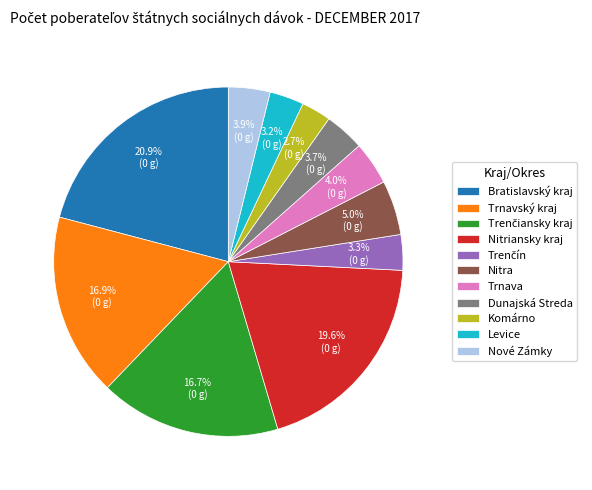

How many slices are in this pie chart?

11